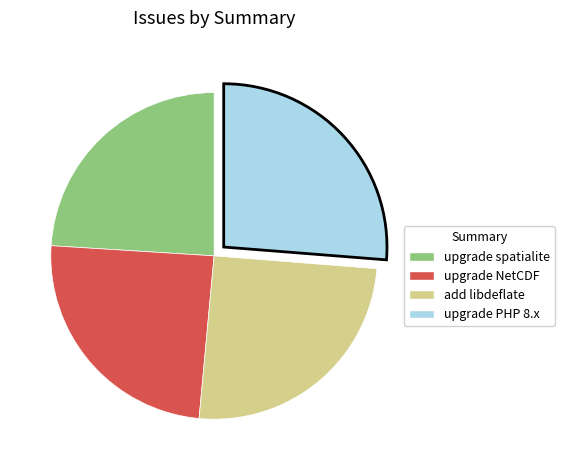

Approximately how many times larger is the value at upgrade PHP 8.x compared to upgrade NetCDF?

1.1